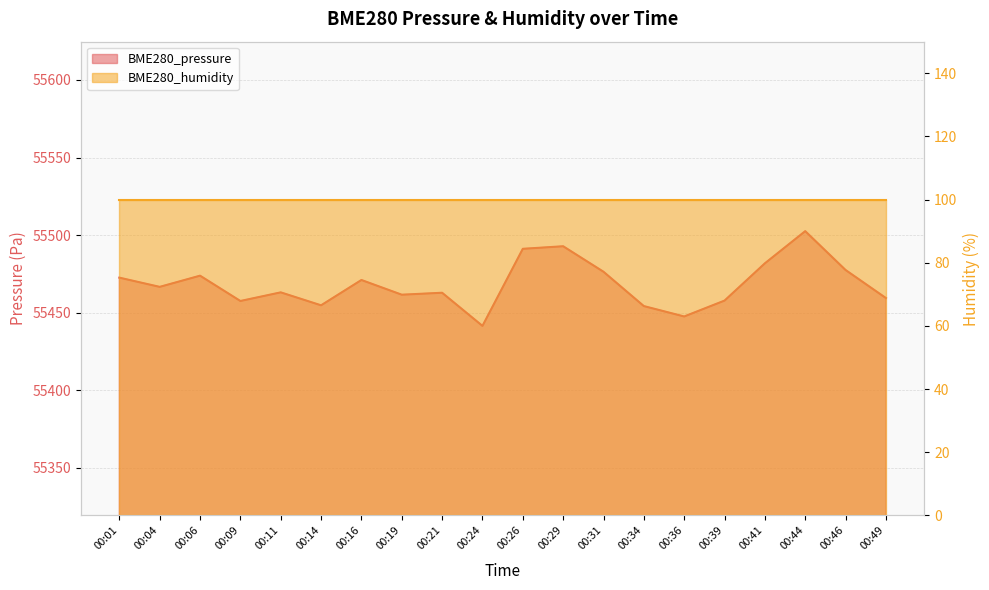

Does the chart display data point markers on the line(s)?

No